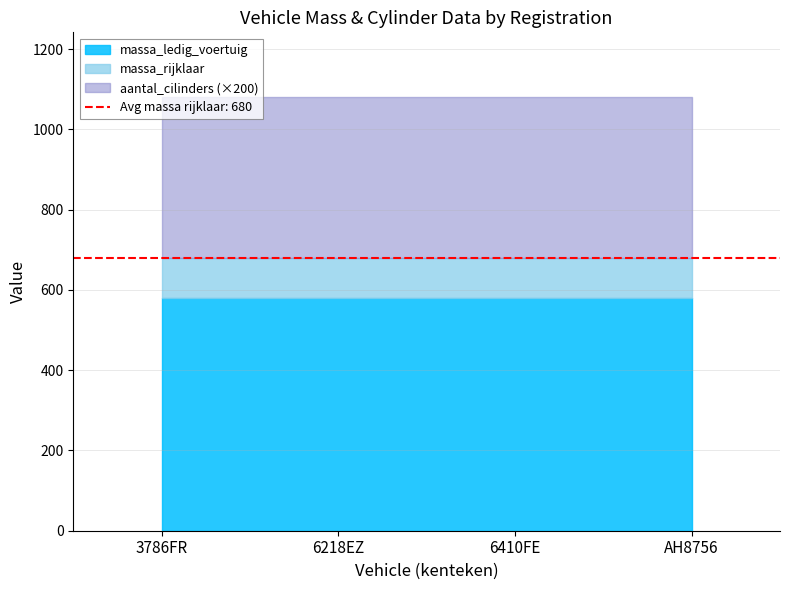

What is the label of the 2nd point from the left?

6218EZ